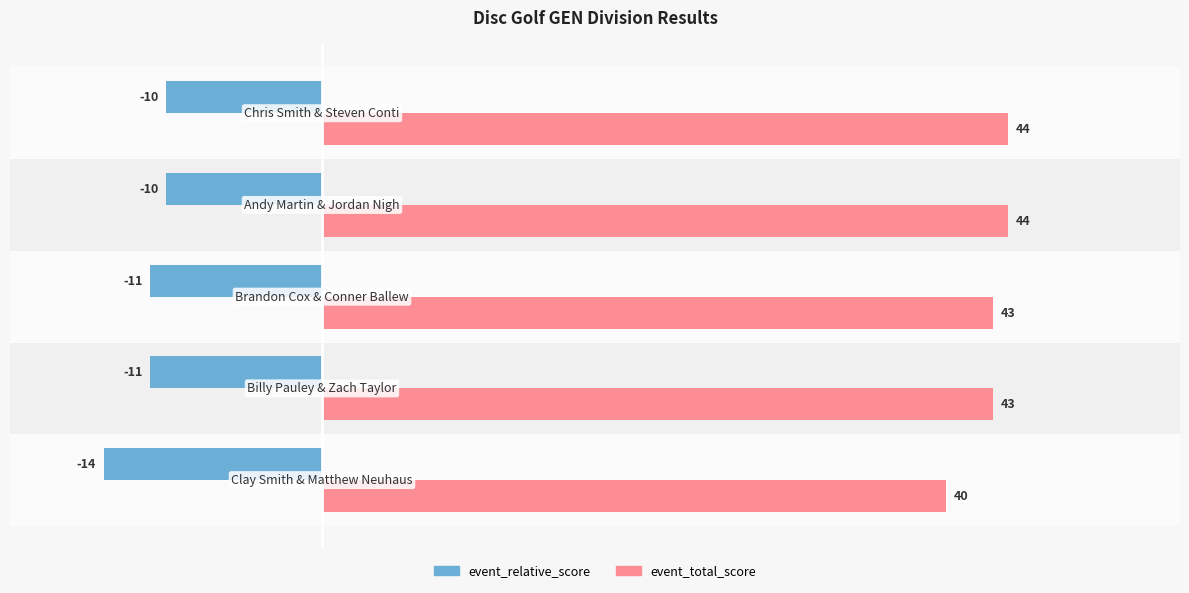

At how many categories does at least one series exceed 8?

5